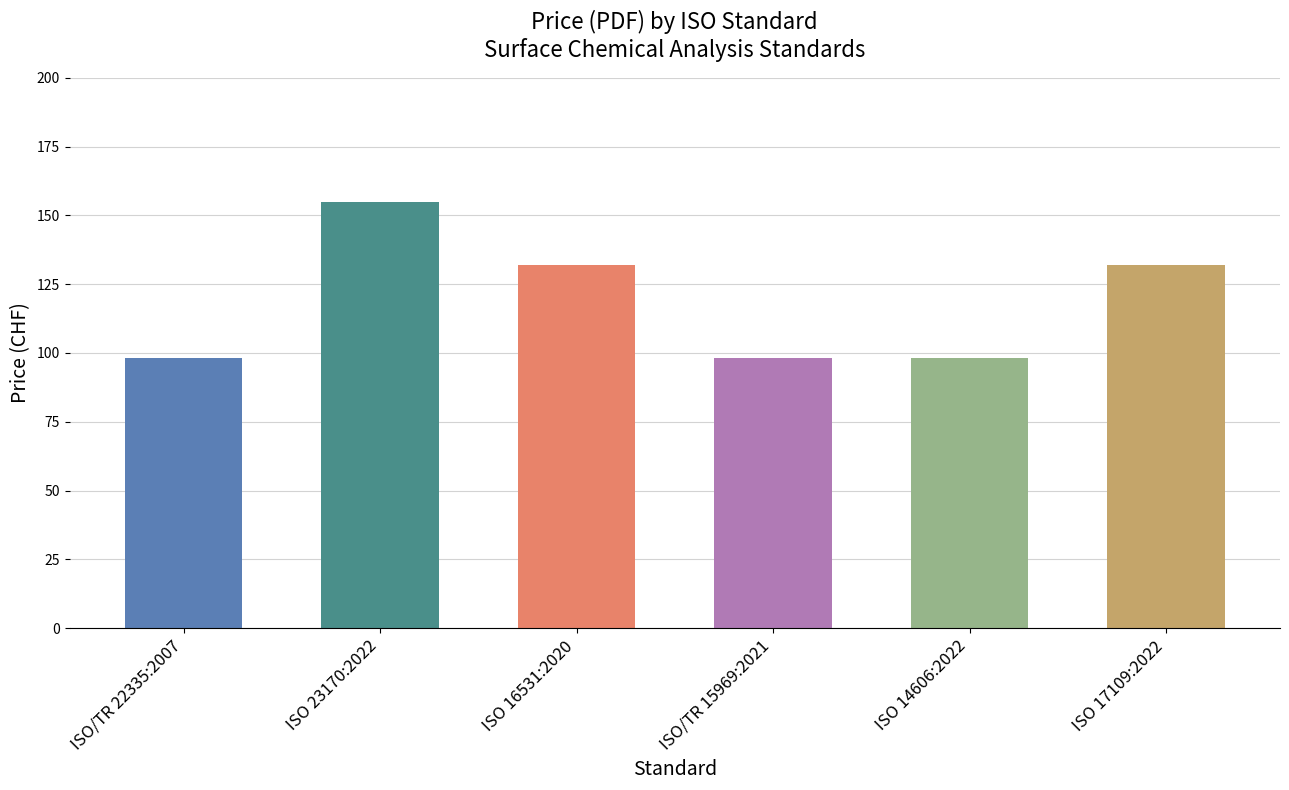

What is the maximum value shown in the chart?

155